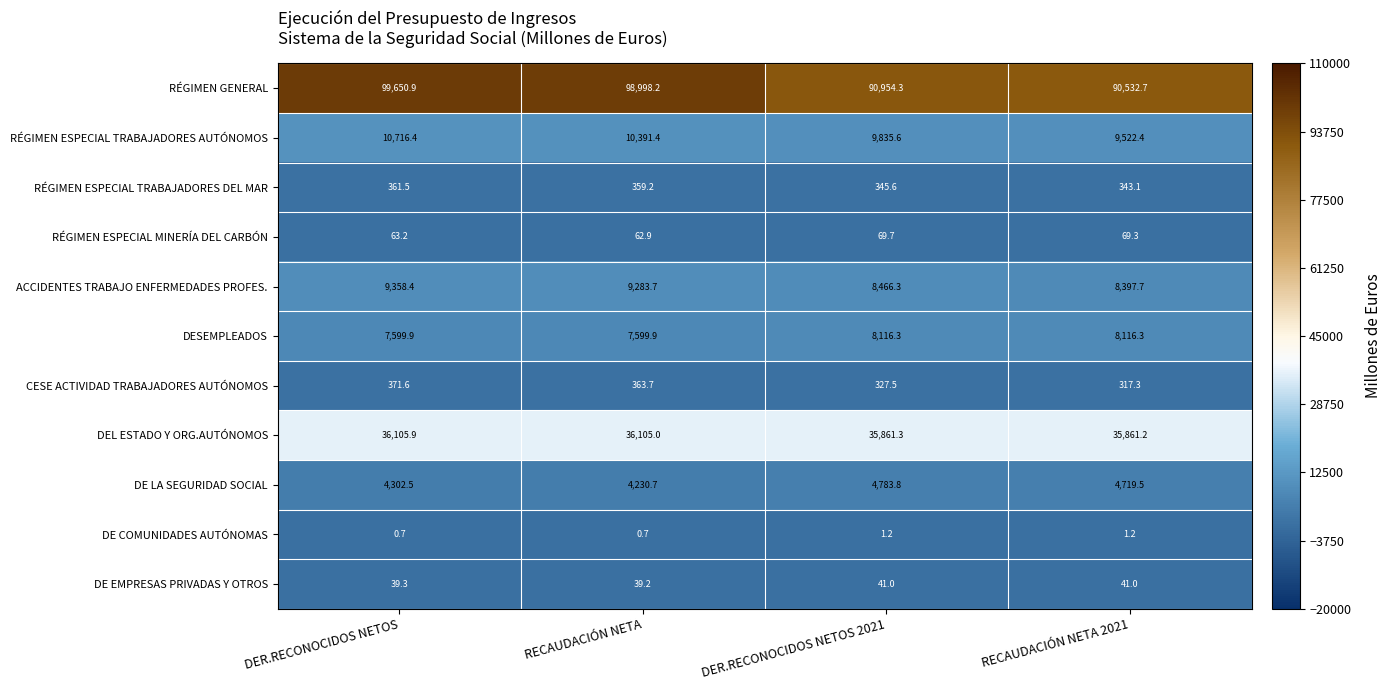

What is the smallest value displayed?

0.7